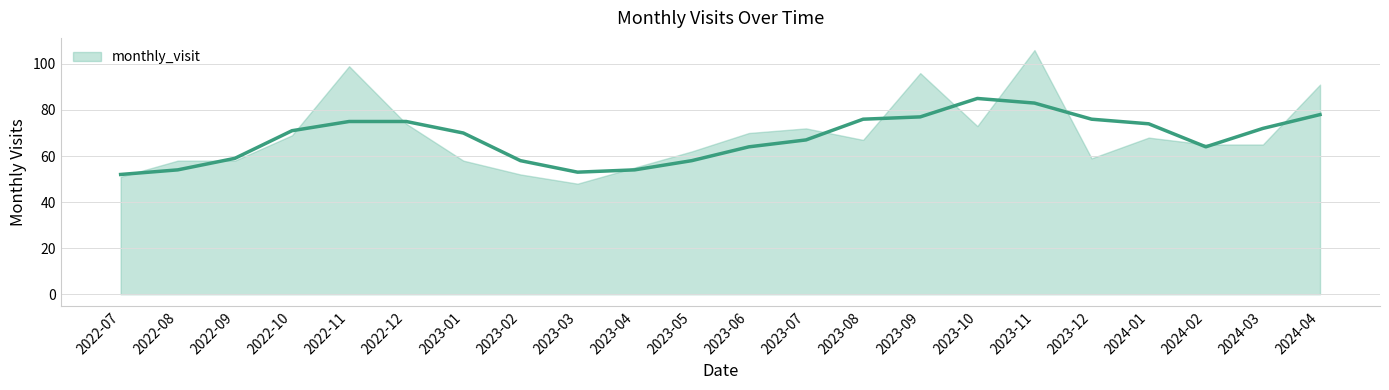

True or false: there are more than 2 points higher than both neighbors.

True